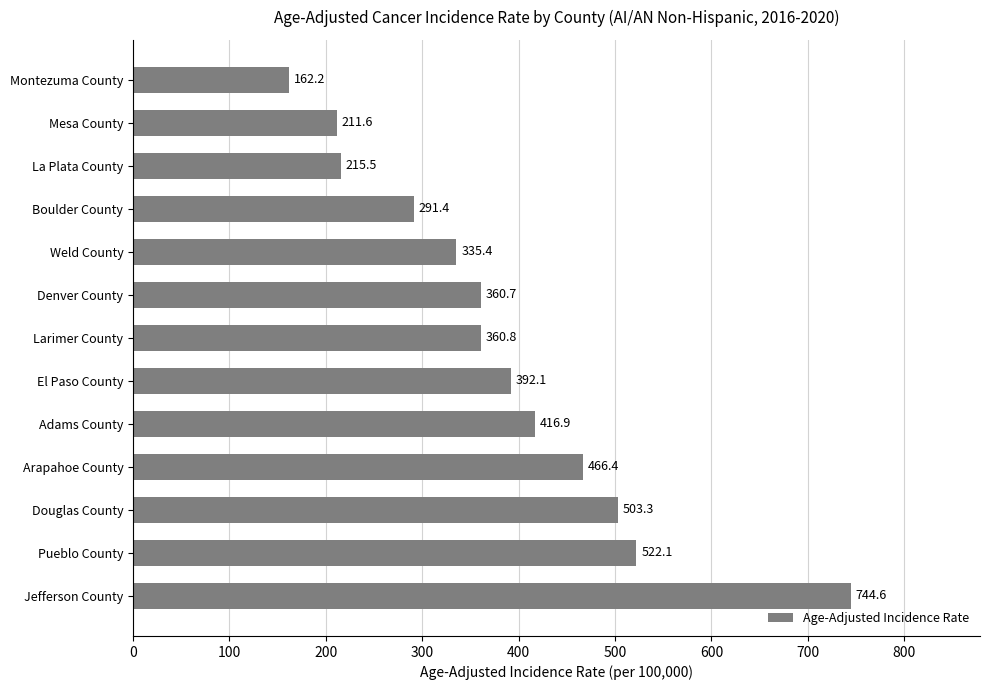

Rank the categories by value from lowest to highest.

Montezuma County, Mesa County, La Plata County, Boulder County, Weld County, Denver County, Larimer County, El Paso County, Adams County, Arapahoe County, Douglas County, Pueblo County, Jefferson County